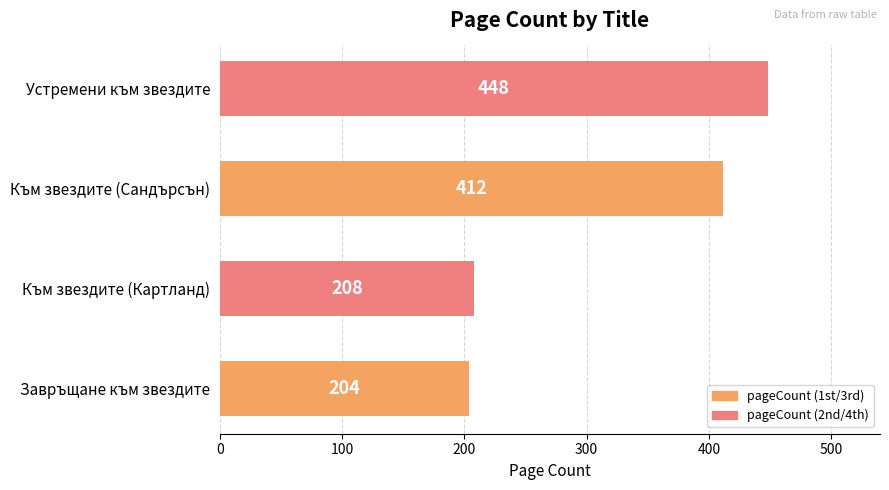

What is the change in value from Към звездите (Картланд) to Устремени към звездите?

+240